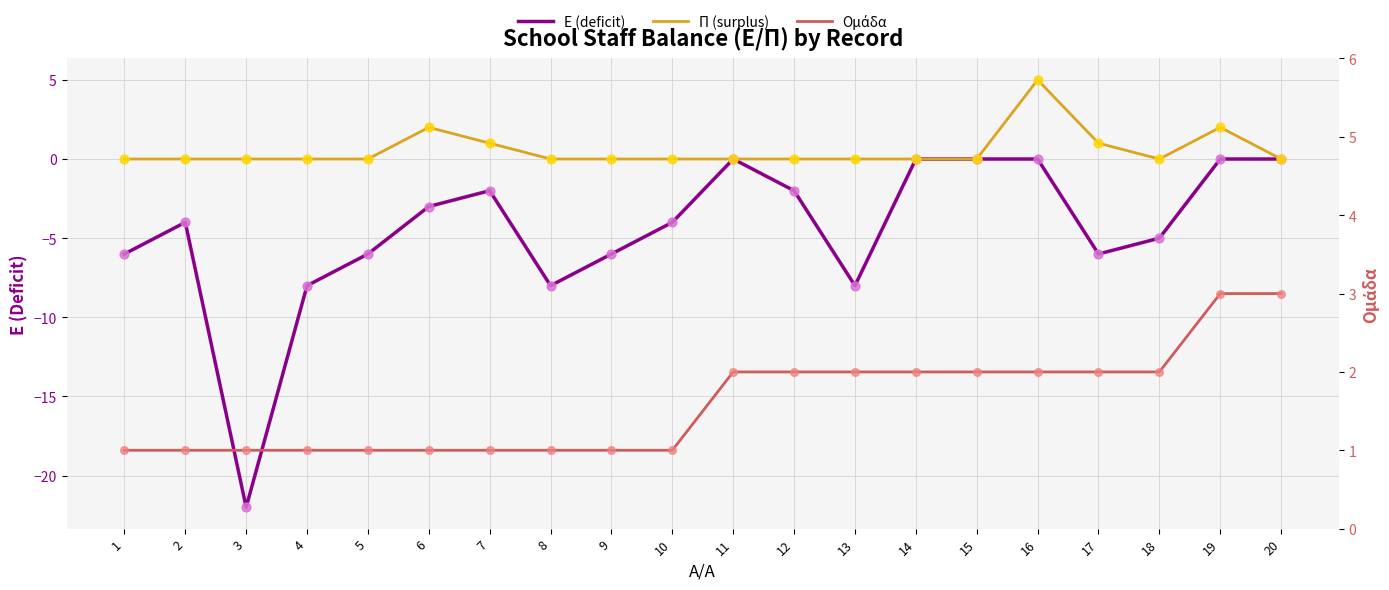

What are all the series names shown in the legend?

Ε (deficit), Π (surplus), Ομάδα